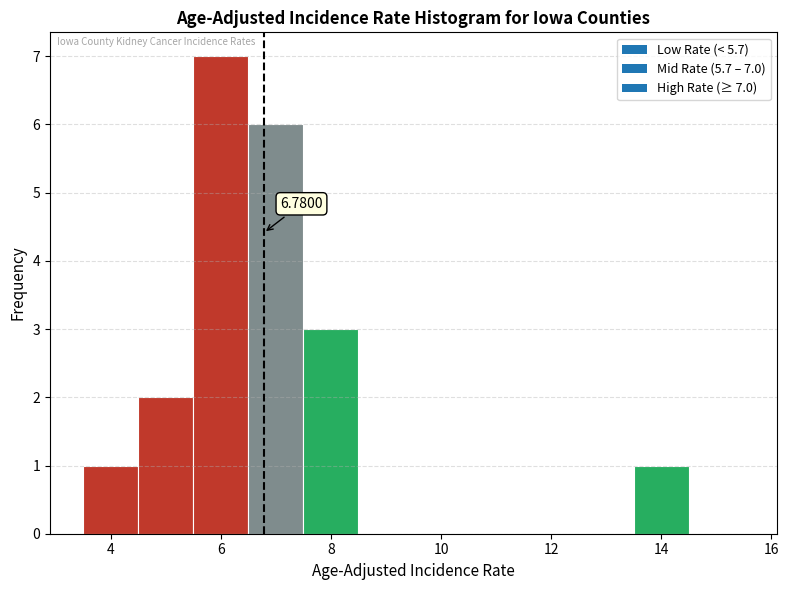

Which range on the x-axis has the tallest bar?

5.5 to 6.5